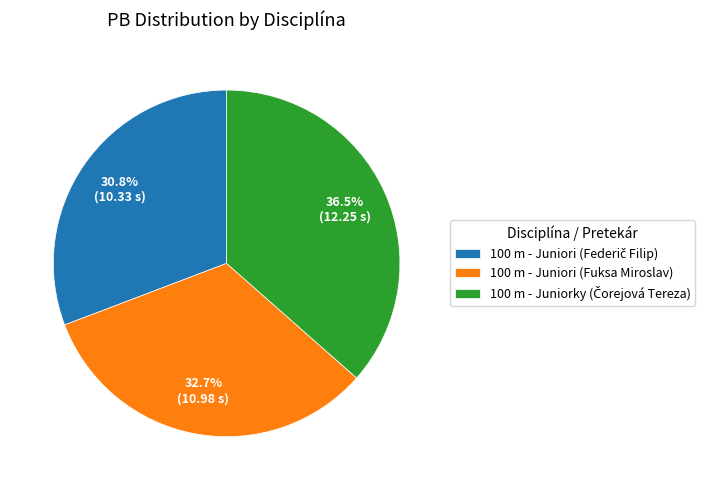

Is there a majority slice in this chart?

No